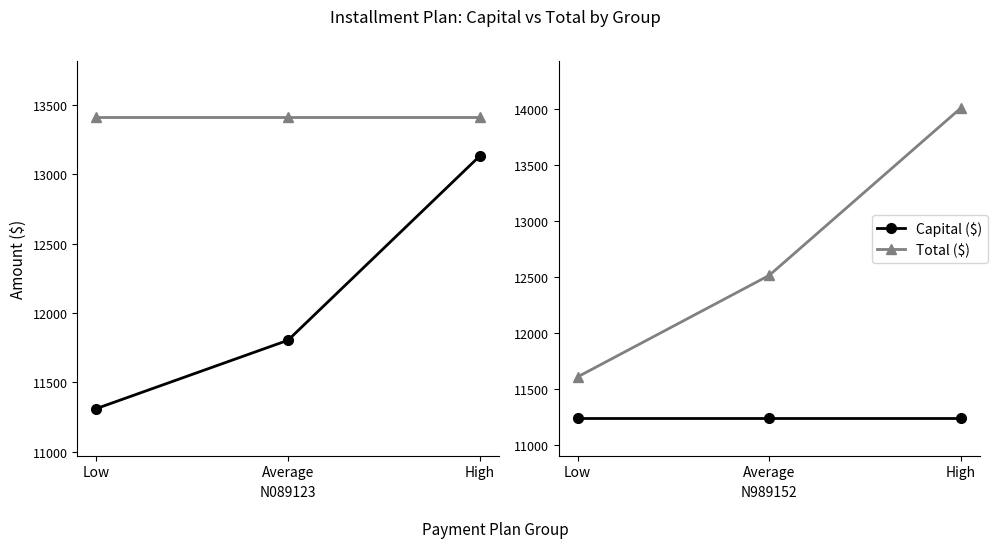

What is the label of the 2nd point from the left?

Average